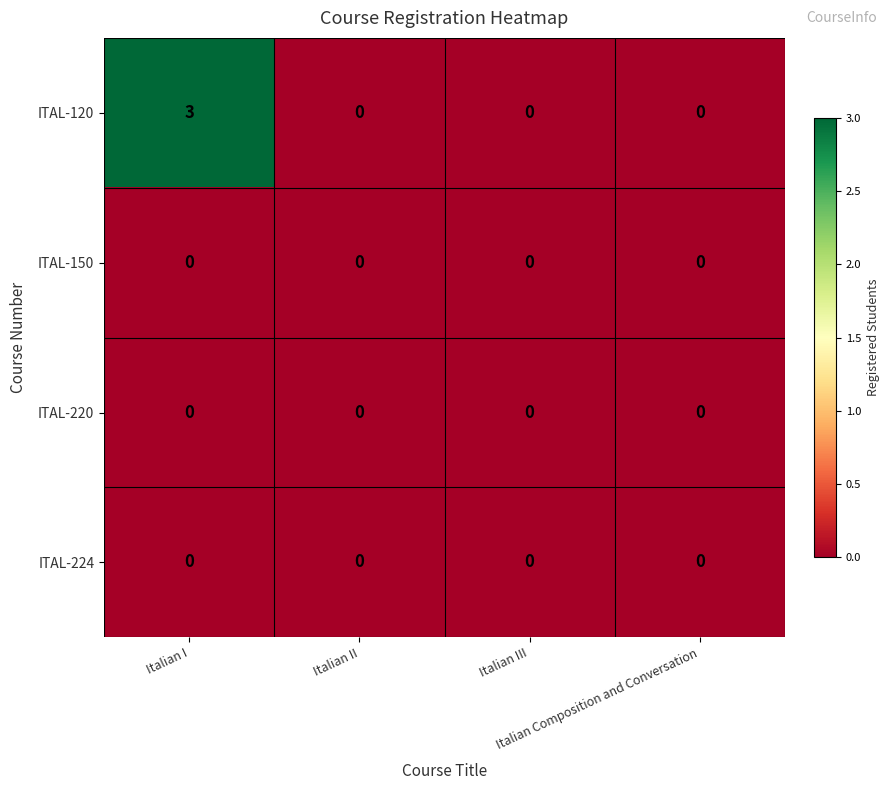

What is the greatest value displayed?

3